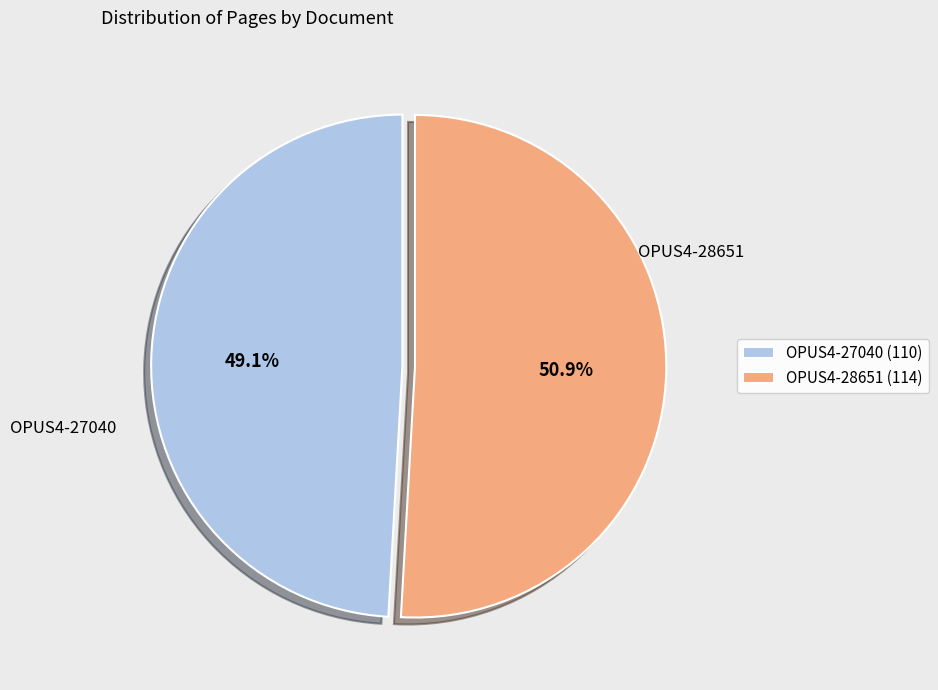

Which slice is the smallest?

OPUS4-27040